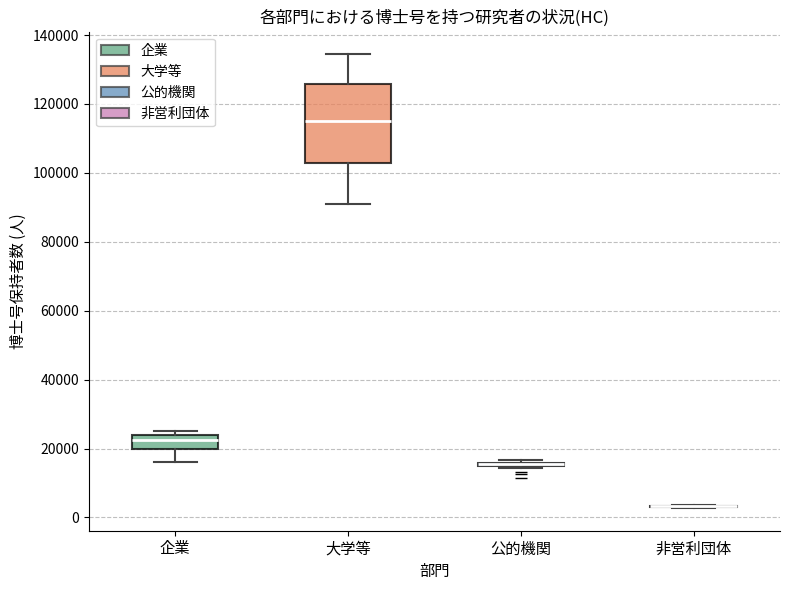

Where is the upper edge of the box for 大学等 on the y-axis? The values are not printed on the chart, so give them approximately, as read against the axis.

126000